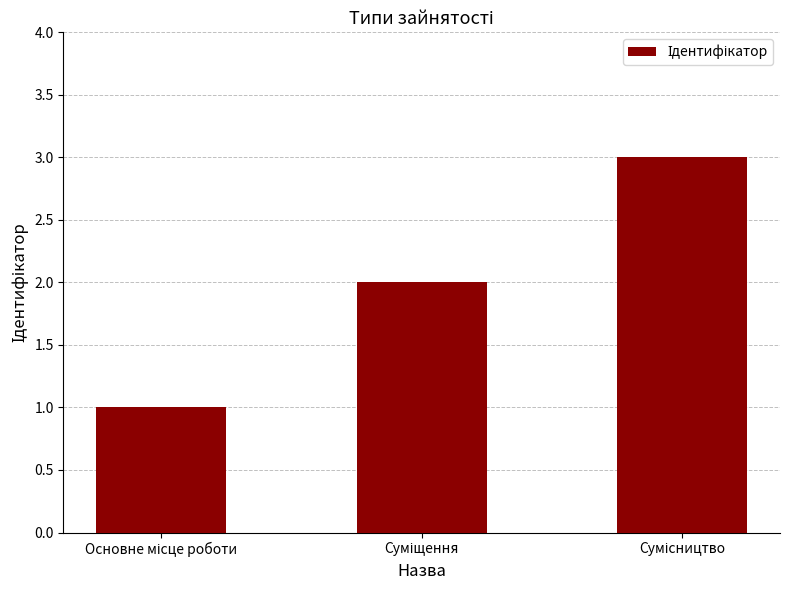

How many bars are there in total?

3